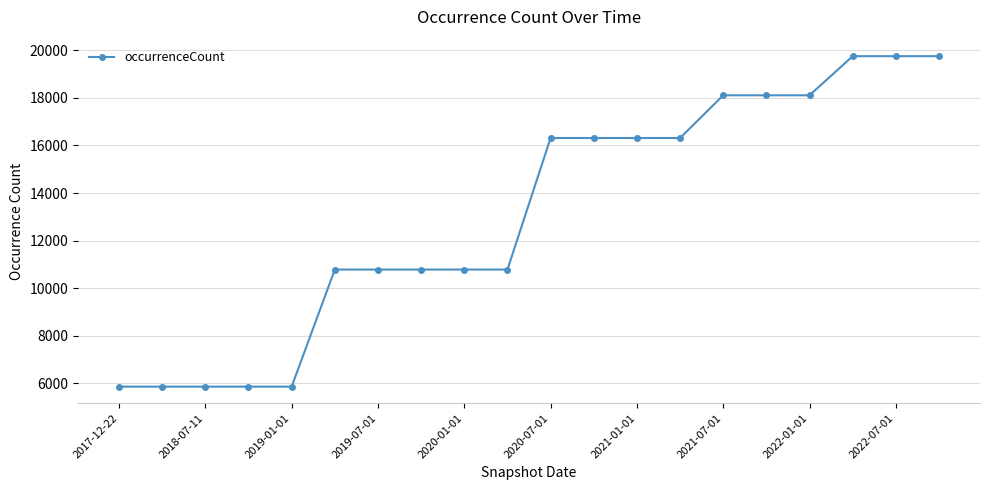

Reading left to right, list all the values displayed in this chart.

5861	5861	5861	5861	5861	10784	10784	10784	10784	10784	16314	16314	16314	16314	18110	18110	18110	19754	19754	19754